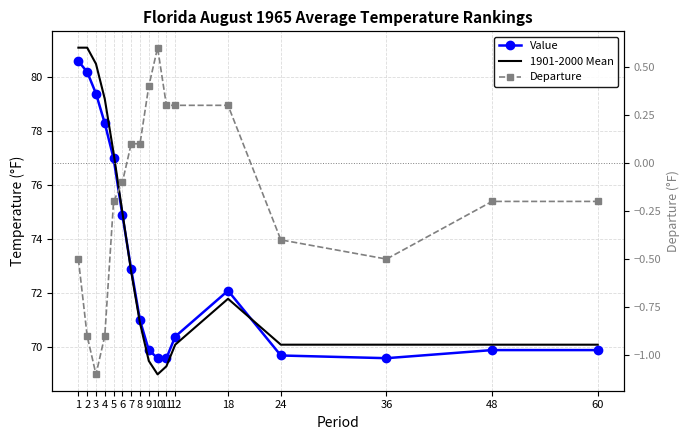

True or false: Value and Departure intersect in this chart.

False